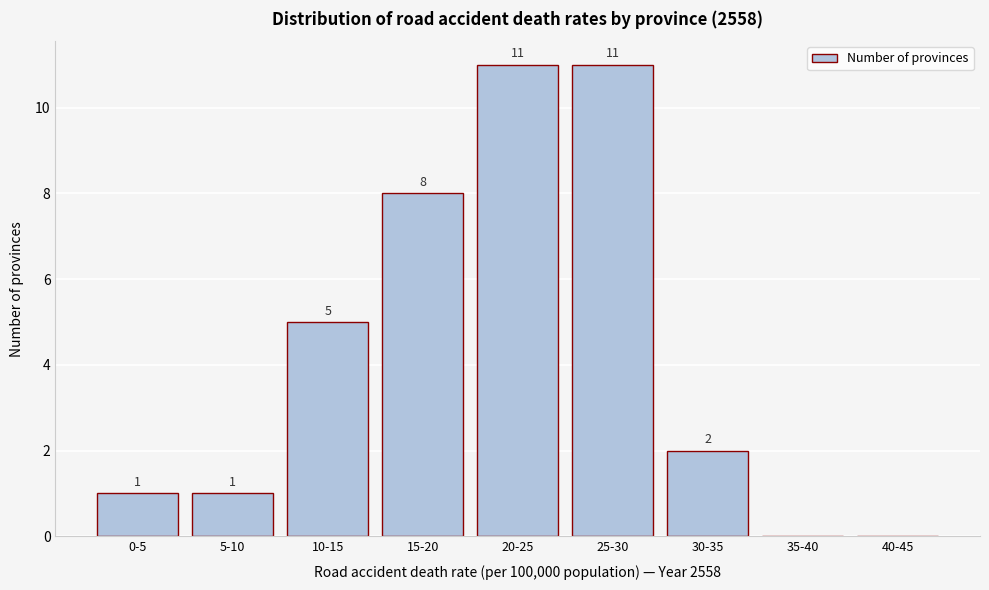

Reading left to right, transcribe all the data shown in this chart.

0-5=1	5-10=1	10-15=5	15-20=8	20-25=11	25-30=11	30-35=2	35-40=0	40-45=0